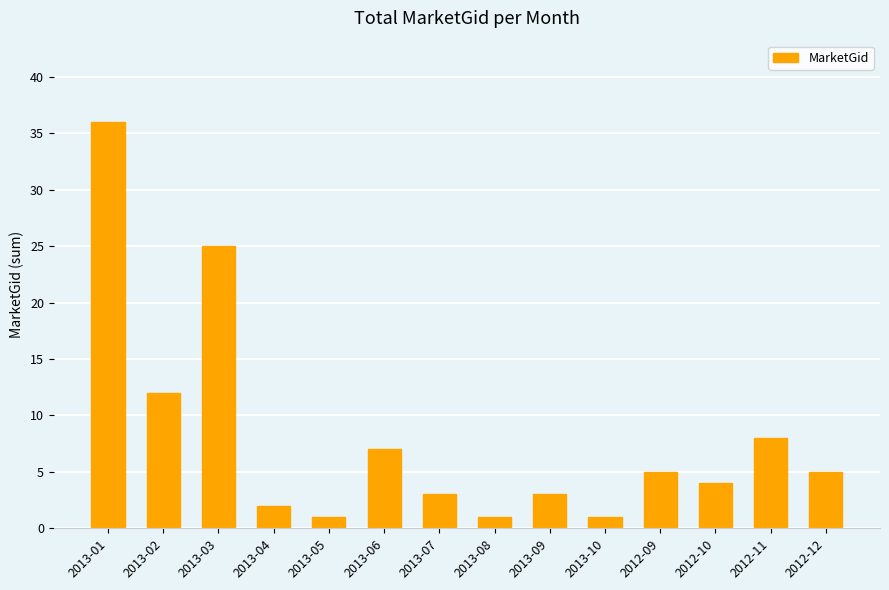

Approximately how many times larger is the value at 2013-01 compared to 2012-12?

7.2